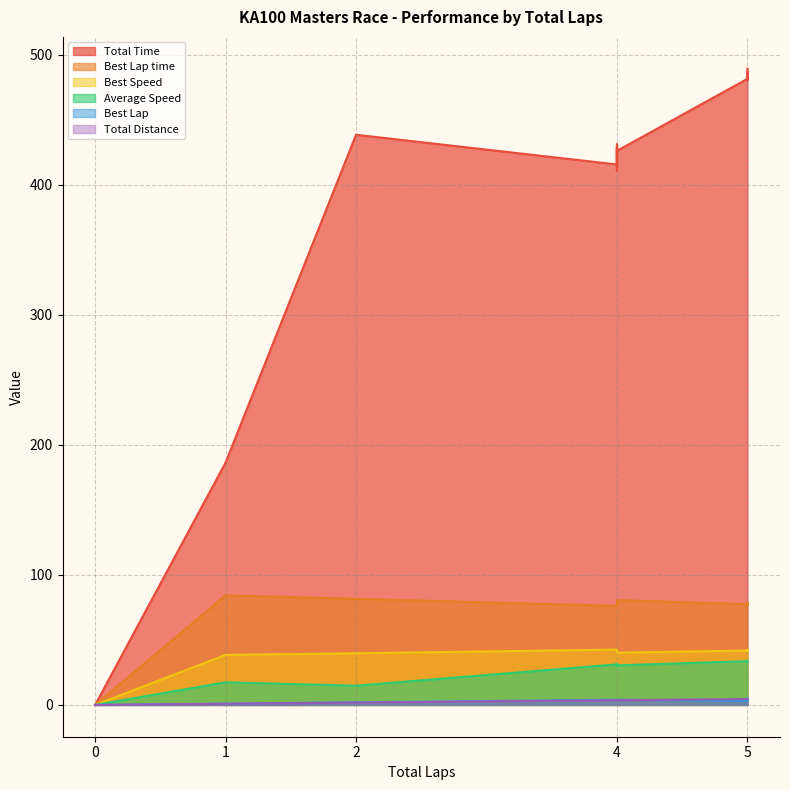

Does the chart display data point markers on the line(s)?

No